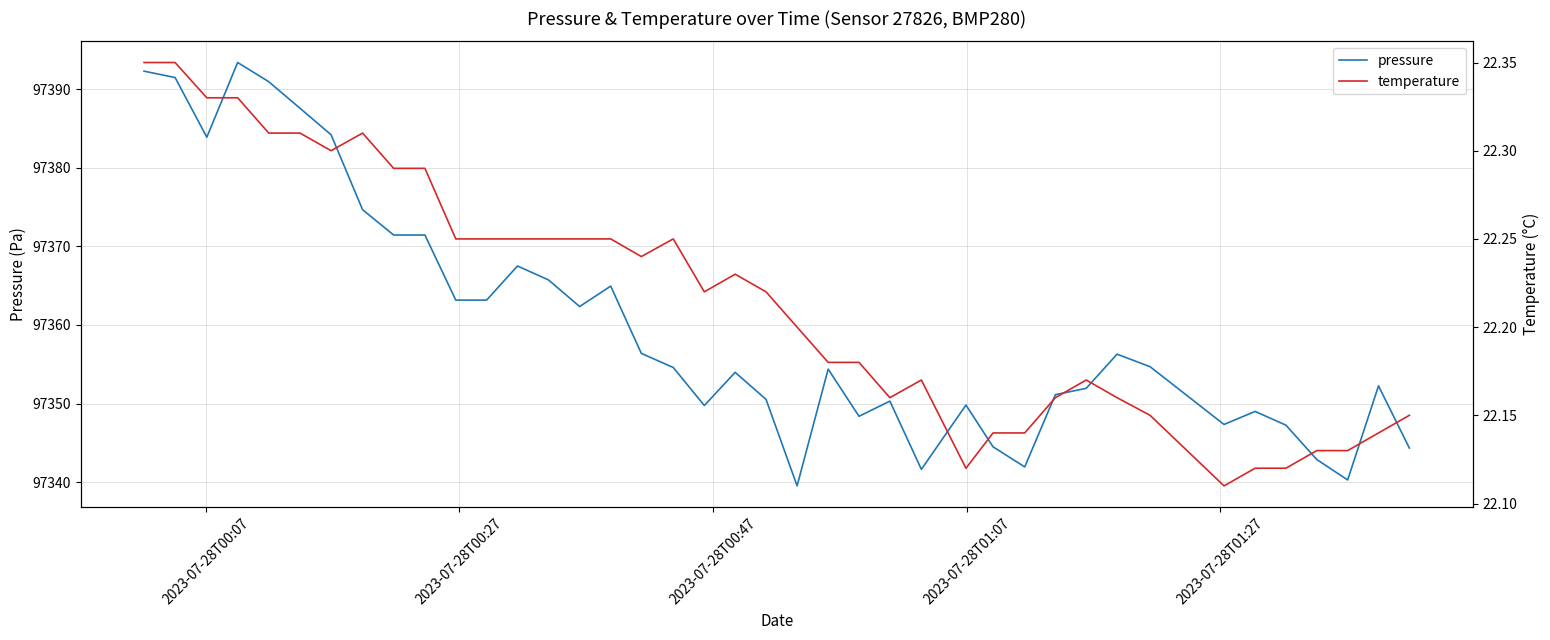

True or false: pressure and temperature cross at least once.

False